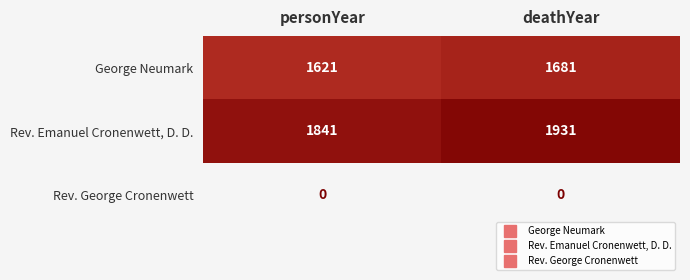

Which series has the widest spread of values?

Rev. Emanuel Cronenwett, D. D.